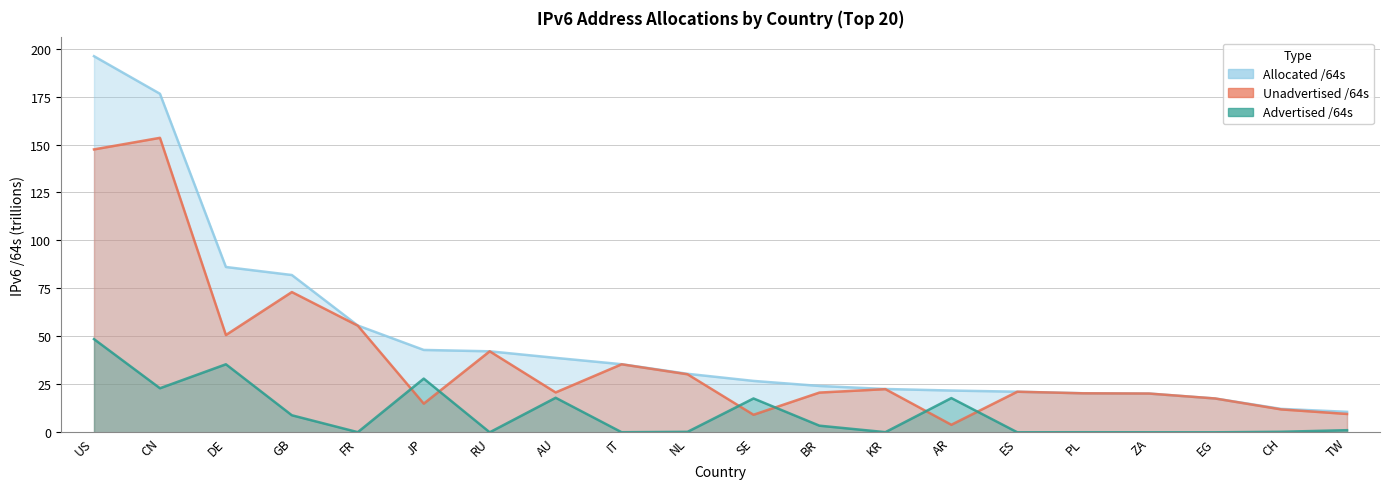

Does the chart display data point markers on the line(s)?

No